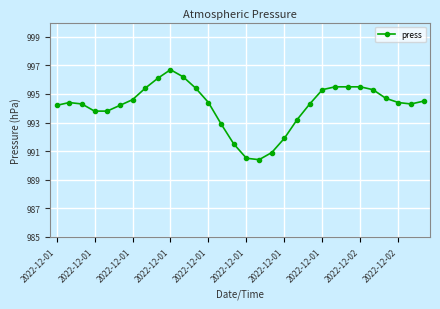

What is the average value?

994.1